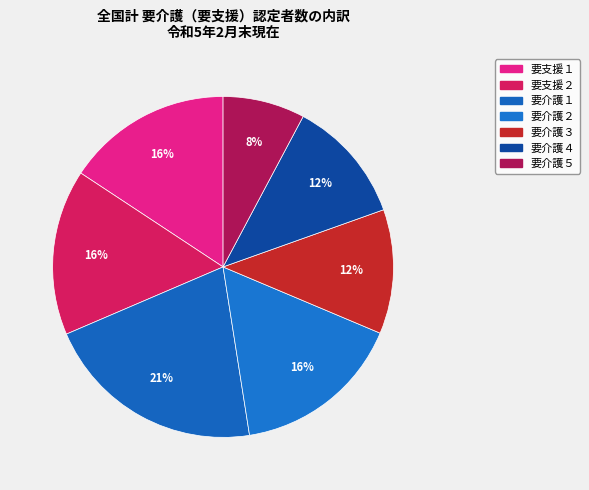

To the nearest percent, what is the average slice percentage?

14%